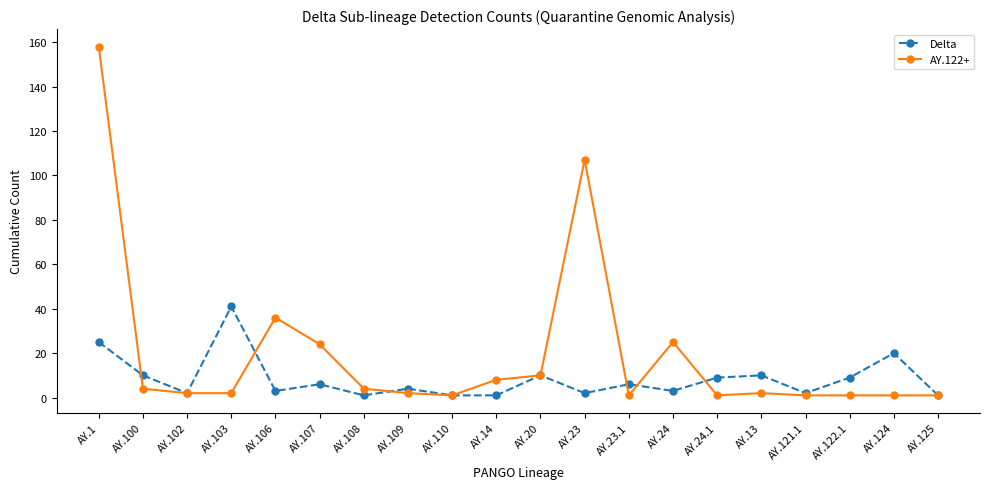

What is the greatest value displayed?

158